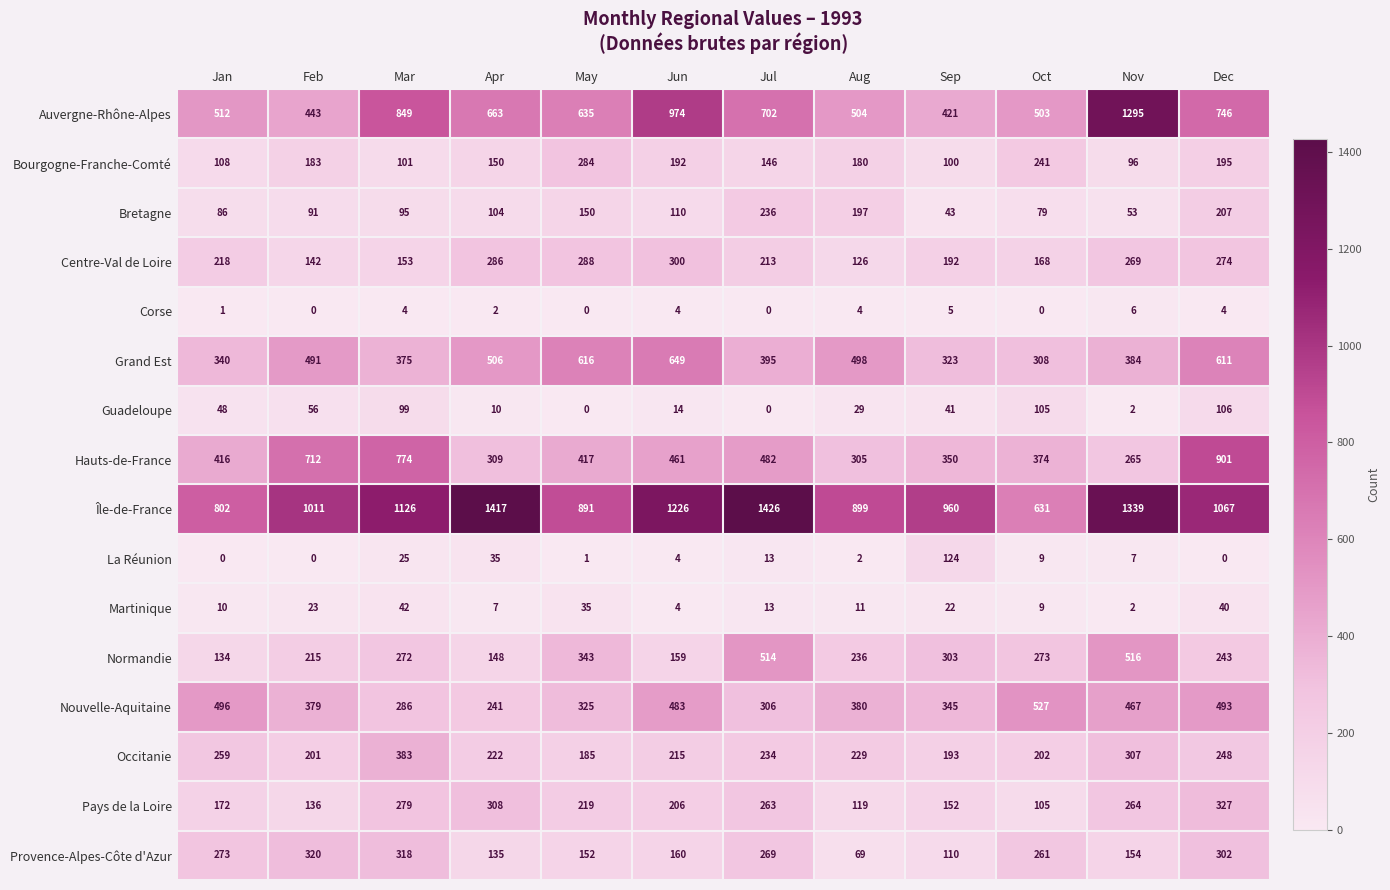

Is it true that Auvergne-Rhône-Alpes equals 676 at Jan?

False